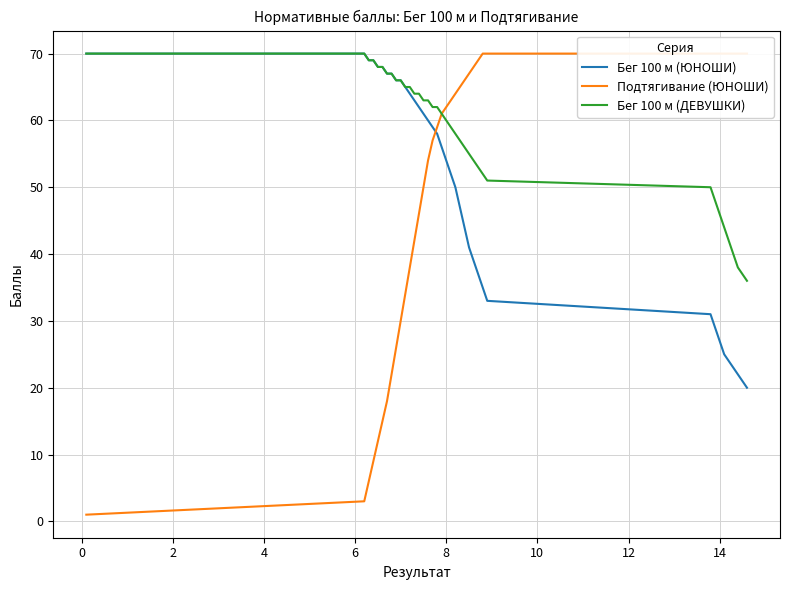

What is the lowest value of the Бег 100 м (ЮНОШИ) series?

20